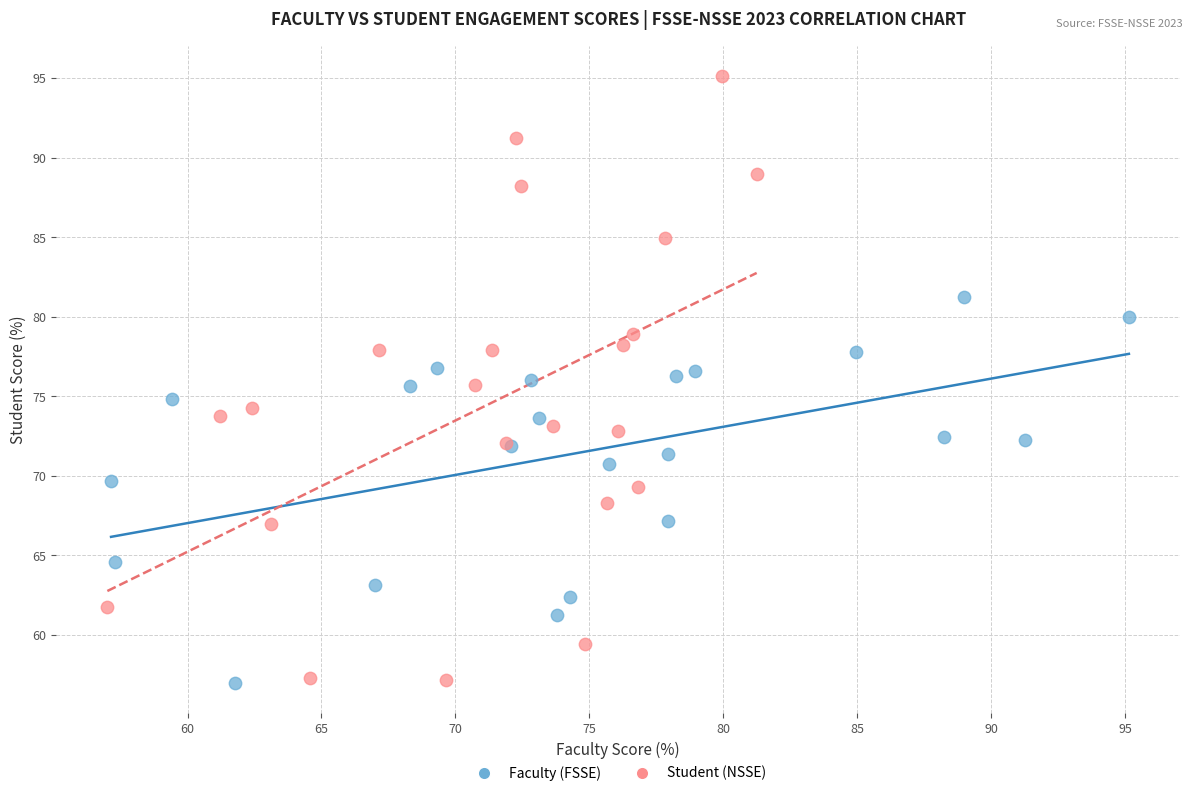

Which series has the widest spread of Y values?

Student (NSSE)